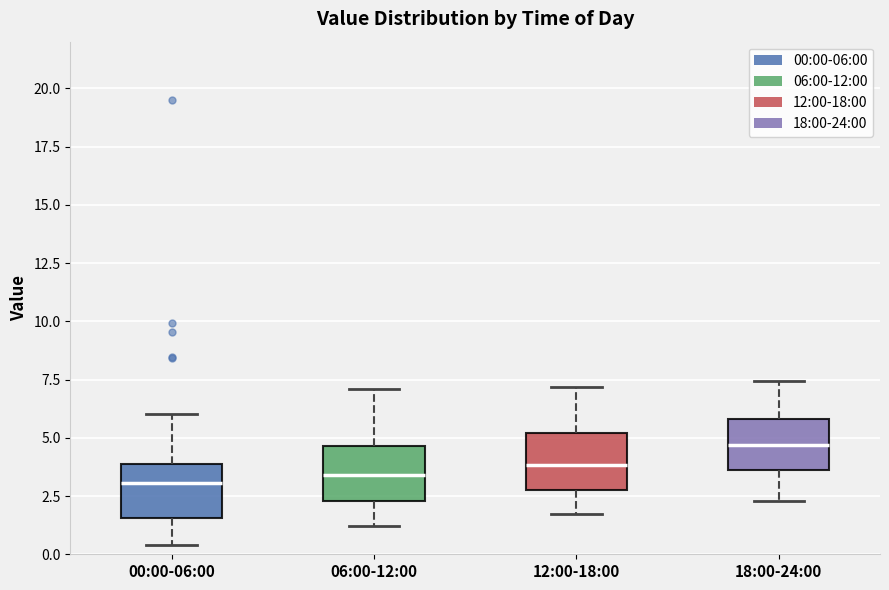

Where is the lower edge of the box for 18:00-24:00 on the y-axis? The values are not printed on the chart, so give them approximately, as read against the axis.

3.5